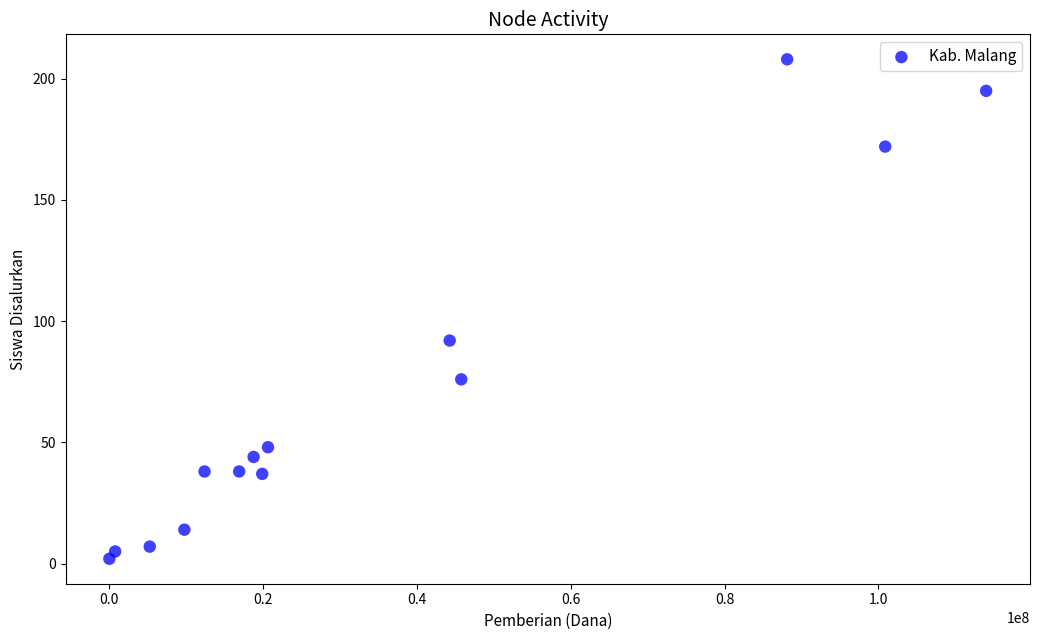

What is the range of Y values (max minus min)?

206